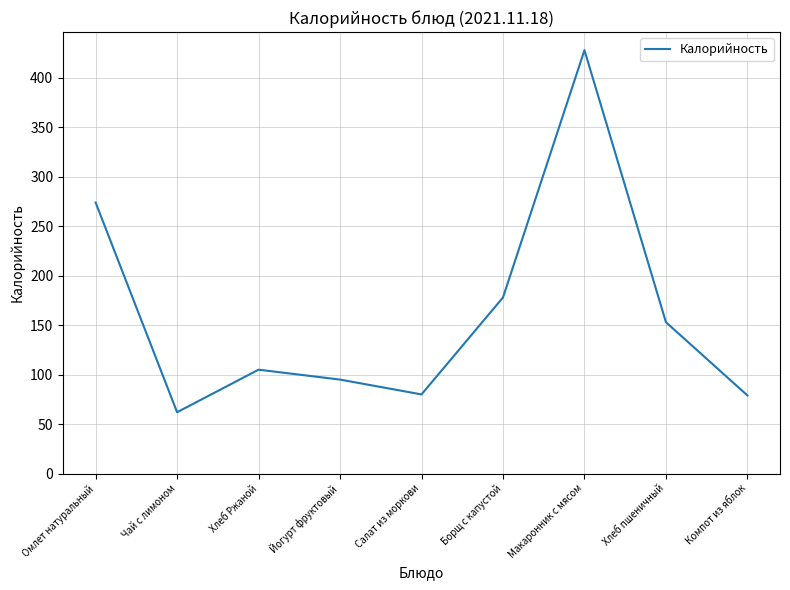

How many interior local peaks (higher than both neighbors) does the data have?

2